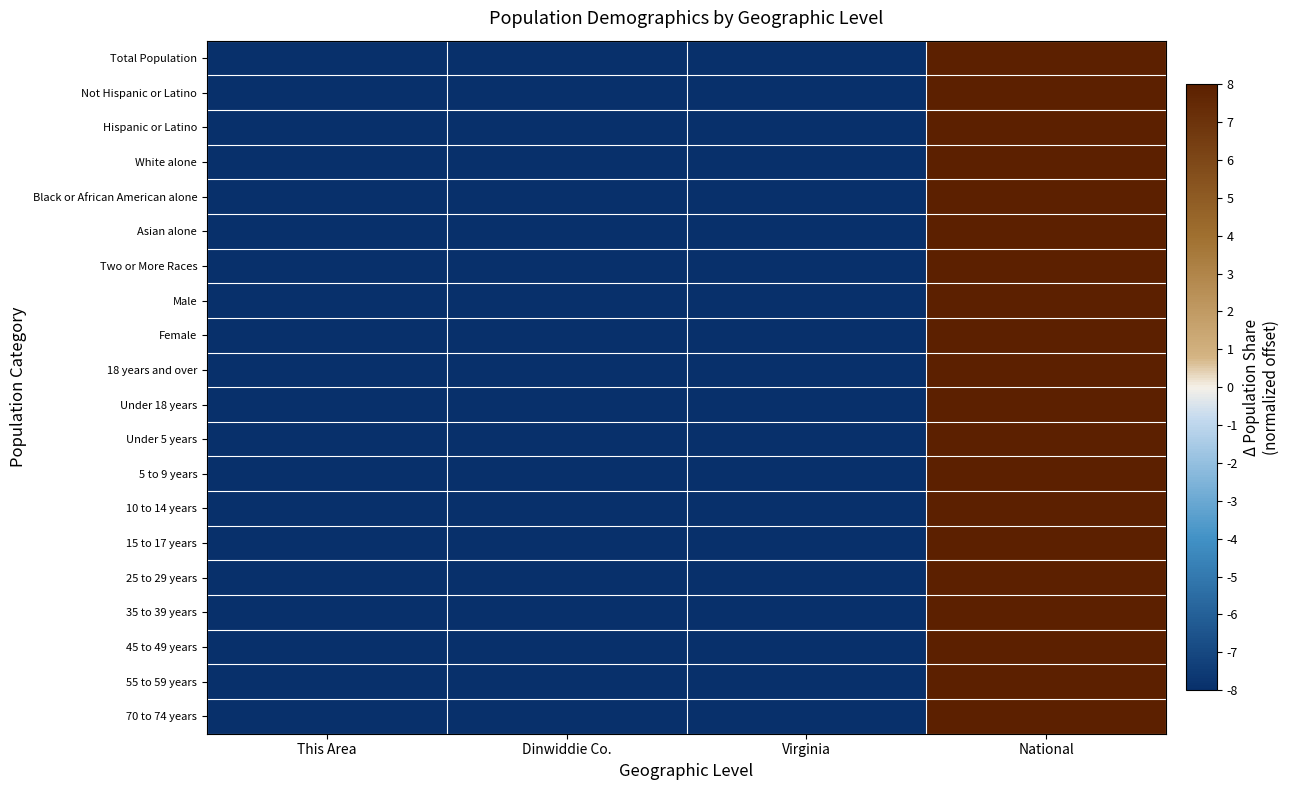

Reading left to right, list all the values displayed in this chart.

Total Population: This Area=-8	Dinwiddie Co.=-8	Virginia=-8	National=8
Not Hispanic or Latino: This Area=-8	Dinwiddie Co.=-8	Virginia=-8	National=8
Hispanic or Latino: This Area=-8	Dinwiddie Co.=-8	Virginia=-8	National=8
White alone: This Area=-8	Dinwiddie Co.=-8	Virginia=-8	National=8
Black or African American alone: This Area=-8	Dinwiddie Co.=-8	Virginia=-8	National=8
Asian alone: This Area=-8	Dinwiddie Co.=-8	Virginia=-8	National=8
Two or More Races: This Area=-8	Dinwiddie Co.=-8	Virginia=-8	National=8
Male: This Area=-8	Dinwiddie Co.=-8	Virginia=-8	National=8
Female: This Area=-8	Dinwiddie Co.=-8	Virginia=-8	National=8
18 years and over: This Area=-8	Dinwiddie Co.=-8	Virginia=-8	National=8
Under 18 years: This Area=-8	Dinwiddie Co.=-8	Virginia=-8	National=8
Under 5 years: This Area=-8	Dinwiddie Co.=-8	Virginia=-8	National=8
5 to 9 years: This Area=-8	Dinwiddie Co.=-8	Virginia=-8	National=8
10 to 14 years: This Area=-8	Dinwiddie Co.=-8	Virginia=-8	National=8
15 to 17 years: This Area=-8	Dinwiddie Co.=-8	Virginia=-8	National=8
25 to 29 years: This Area=-8	Dinwiddie Co.=-8	Virginia=-8	National=8
35 to 39 years: This Area=-8	Dinwiddie Co.=-8	Virginia=-8	National=8
45 to 49 years: This Area=-8	Dinwiddie Co.=-8	Virginia=-8	National=8
55 to 59 years: This Area=-8	Dinwiddie Co.=-8	Virginia=-8	National=8
70 to 74 years: This Area=-8	Dinwiddie Co.=-8	Virginia=-8	National=8